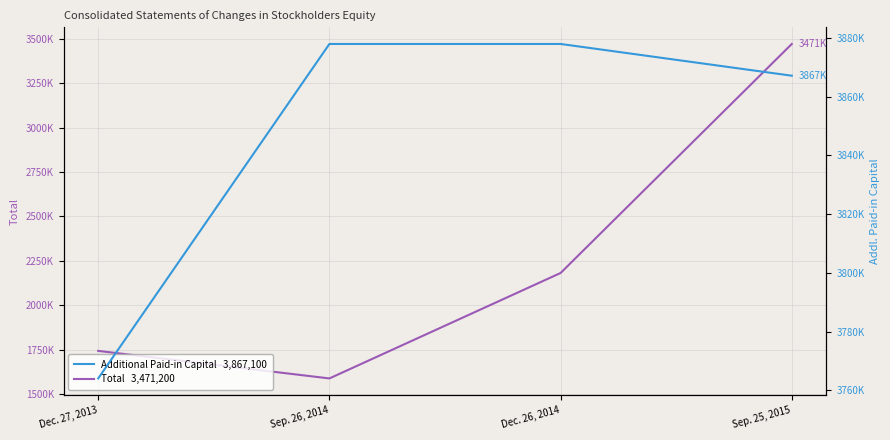

Count the number of data series in this chart.

2